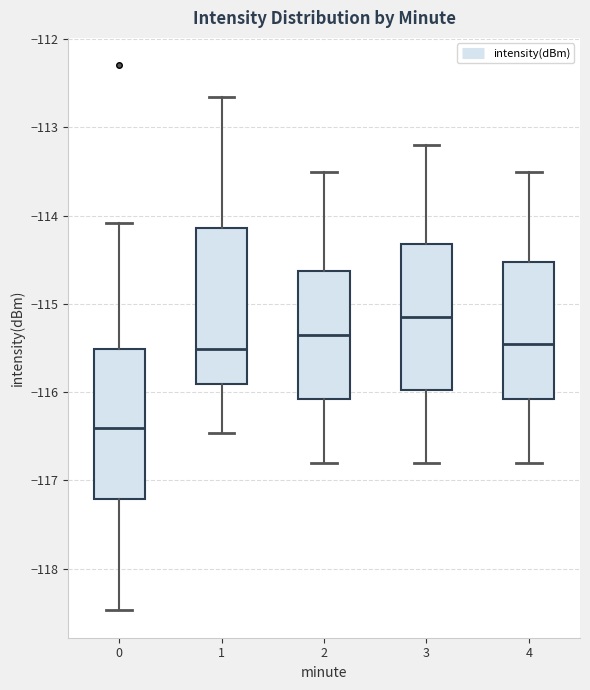

Reading left to right, transcribe this box plot: for each box, give where its median line is, the range the box spans, and where its two whiskers end, as read against the y-axis. The values are not printed on the chart, so give them approximately, as read against the axis.

0: median -116.4, box -117.2 to -115.5, whiskers -118.5 to -114.1
1: median -115.5, box -115.9 to -114.1, whiskers -116.5 to -112.7
2: median -115.3, box -116.1 to -114.6, whiskers -116.8 to -113.5
3: median -115.1, box -116.0 to -114.3, whiskers -116.8 to -113.2
4: median -115.4, box -116.1 to -114.5, whiskers -116.8 to -113.5